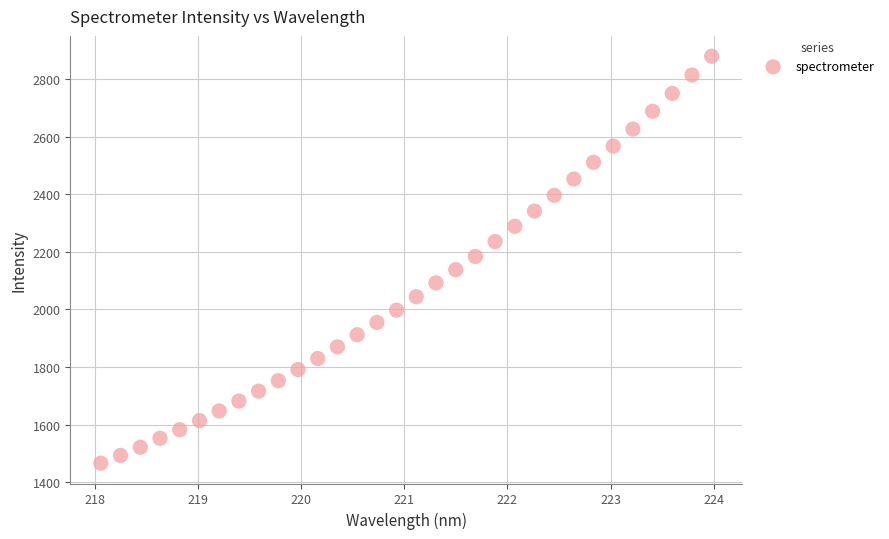

What is the range of Y values (max minus min)?

1413.2